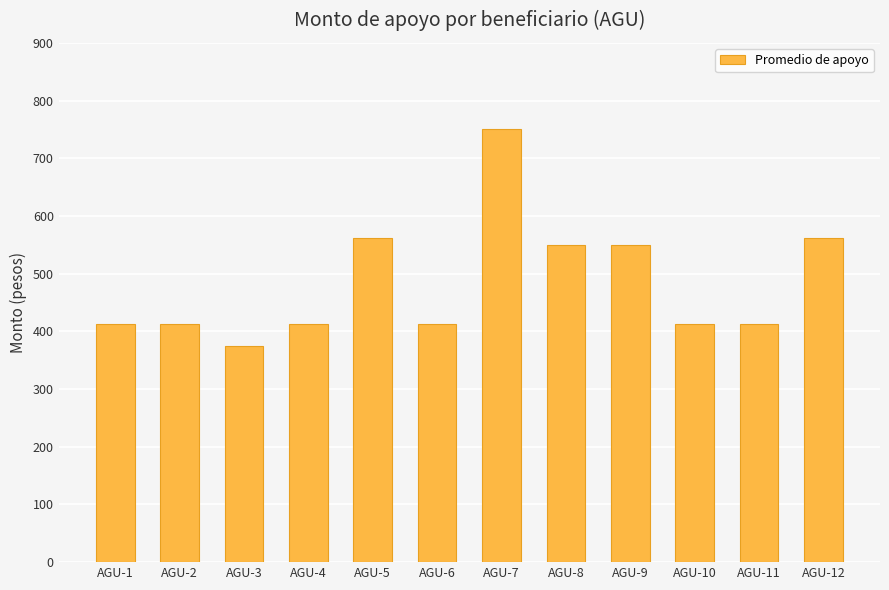

Reading left to right, what are all the values shown in this chart?

AGU-1=412.5	AGU-2=412.5	AGU-3=375.0	AGU-4=412.5	AGU-5=562.5	AGU-6=412.5	AGU-7=750.0	AGU-8=550.0	AGU-9=550.0	AGU-10=412.5	AGU-11=412.5	AGU-12=562.5